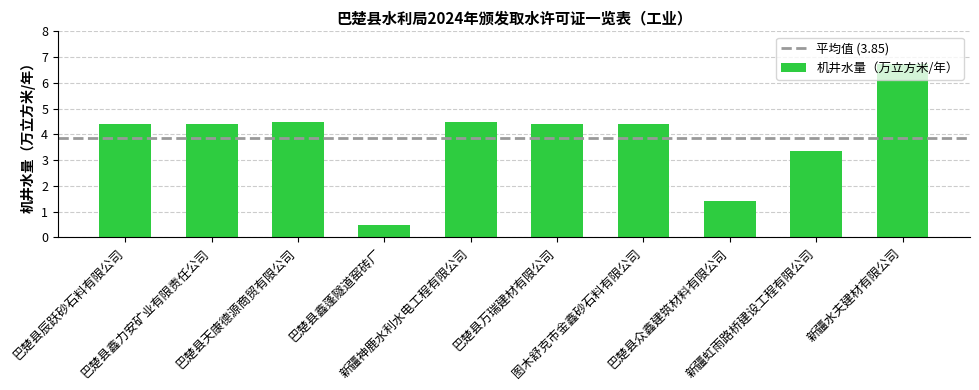

Reading right to left, list all the values displayed in this chart.

6.7	3.4	1.4	4.4	4.4	4.5	0.5	4.5	4.4	4.4